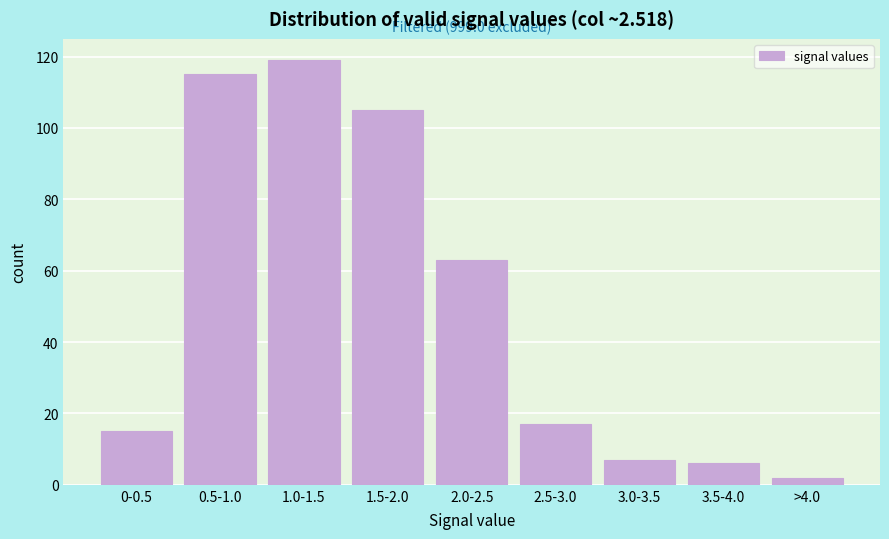

Reading left to right, extract all data points from this chart.

15	115	119	105	63	17	7	6	2